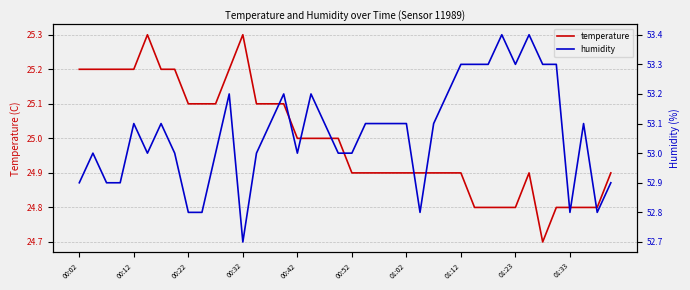

Read the temperature value at 00:22.

25.1